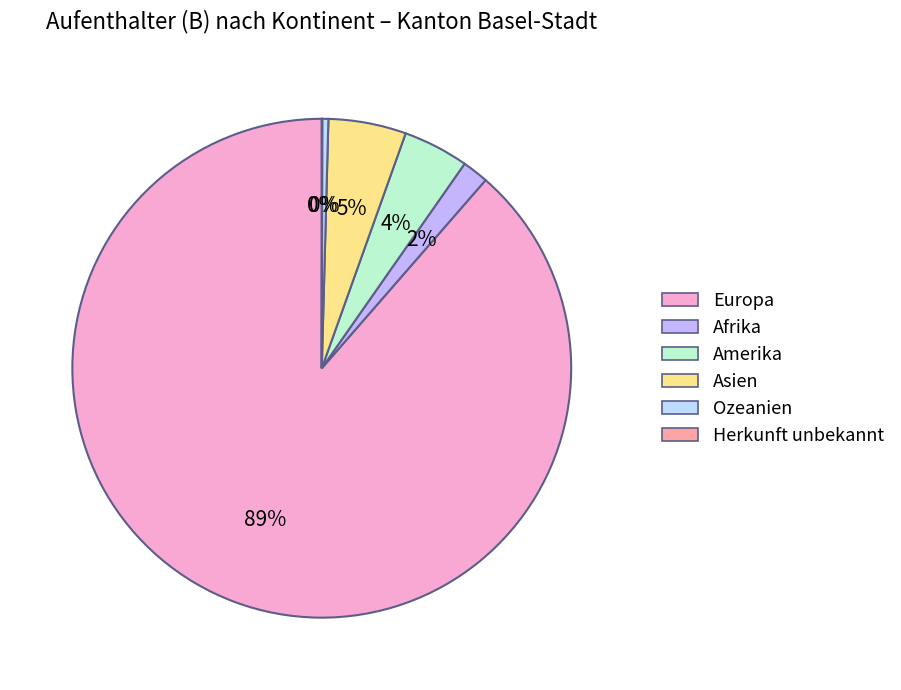

What portion of the pie excludes Ozeanien?

99.6%